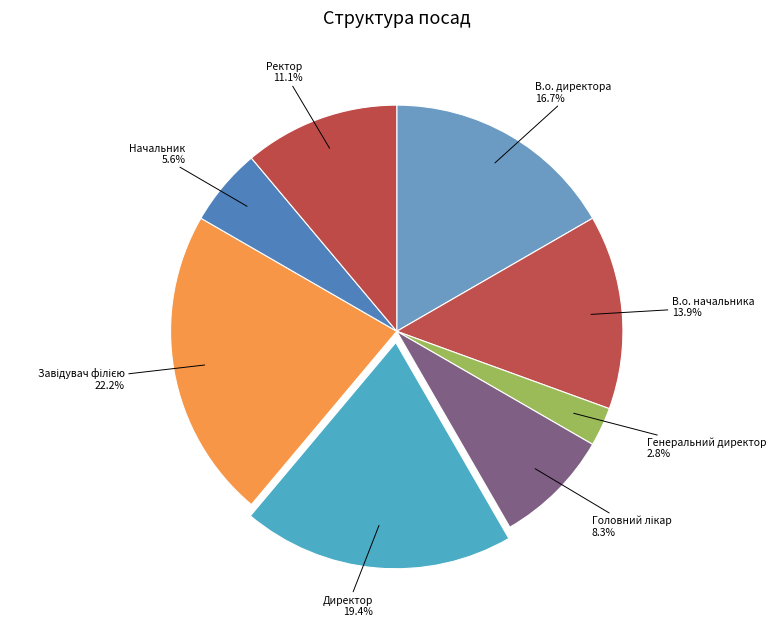

Does В.о. начальника account for over 50% of the chart?

No